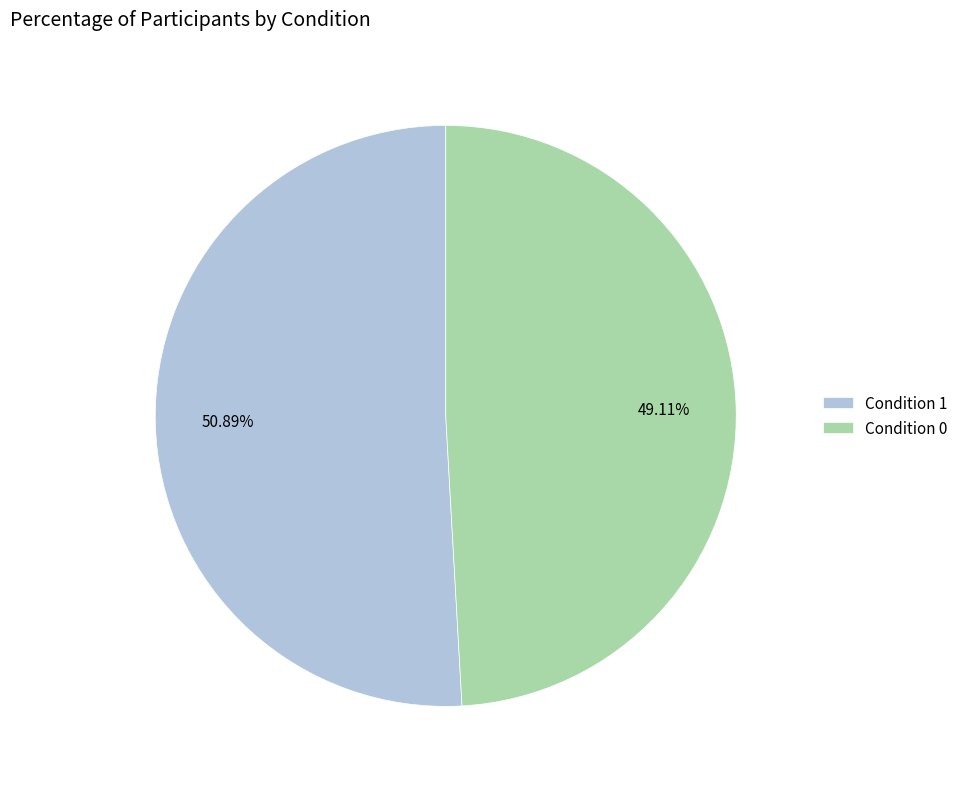

Is Condition 0 the majority of the pie?

No